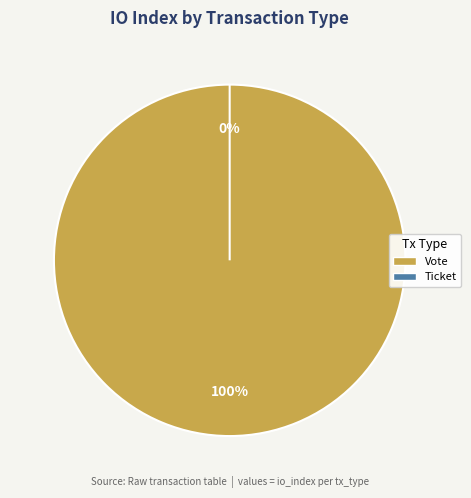

What percentage is the Vote (tx index 1) slice, to the nearest percent?

100%